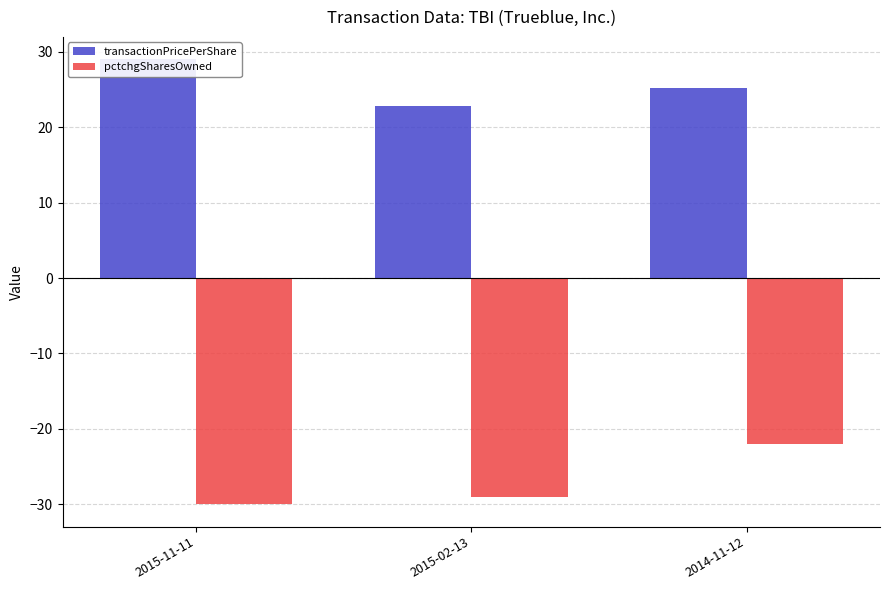

Is it true that pctchgSharesOwned equals -41.9 at 2015-02-13?

False